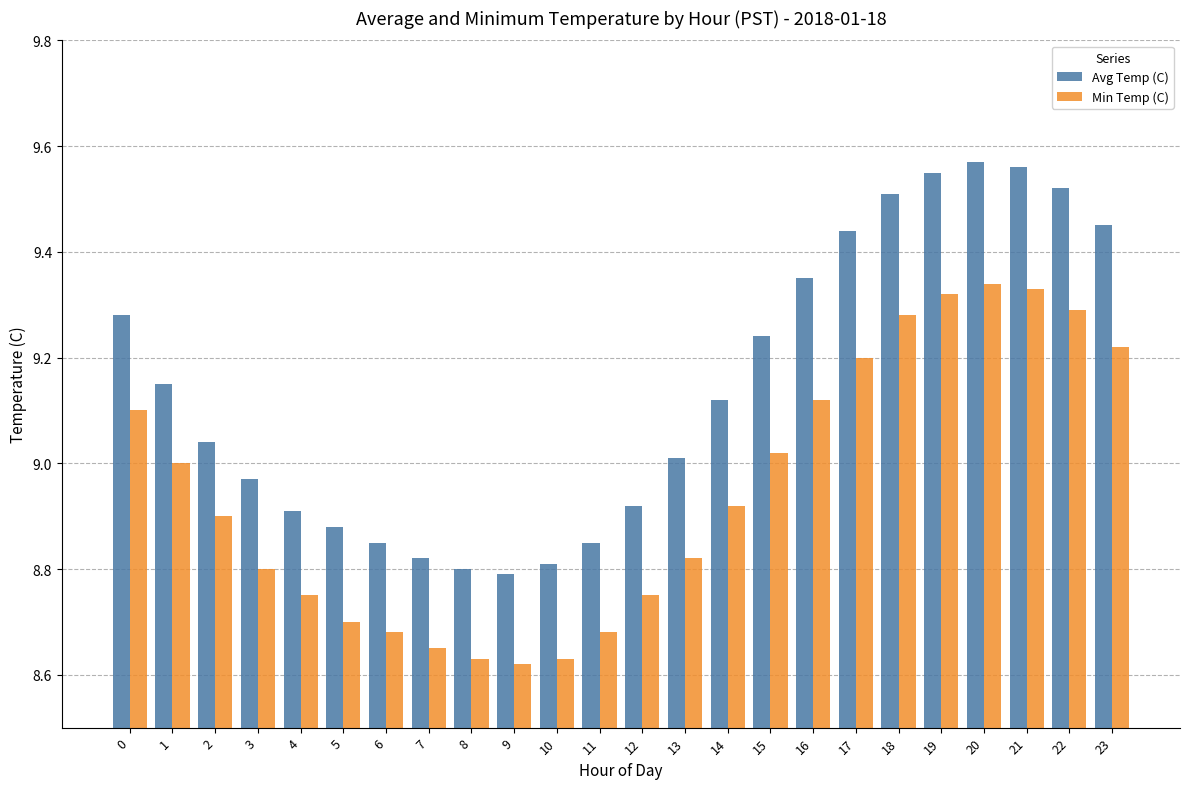

The Min Temp (C) series shows 8.7 at 6. True or false?

True